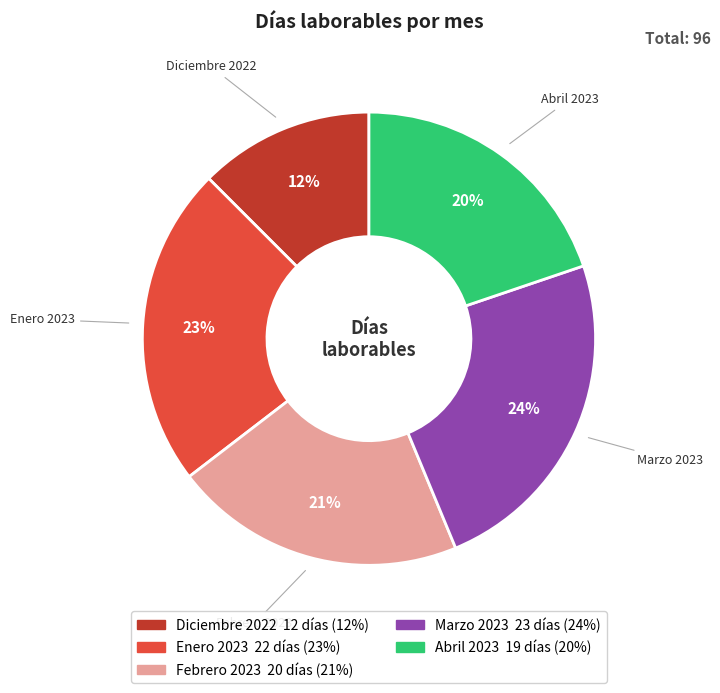

To the nearest percent, what is the combined percentage of Febrero 2023 and Enero 2023?

44%